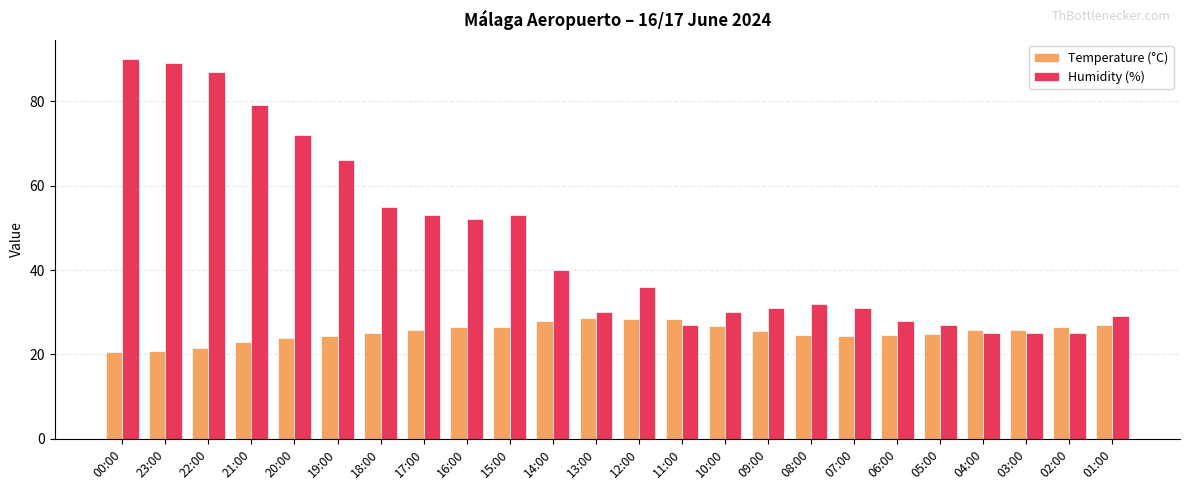

At 15:00, list the series in order from smallest to largest.

Temperature (°C), Humidity (%)